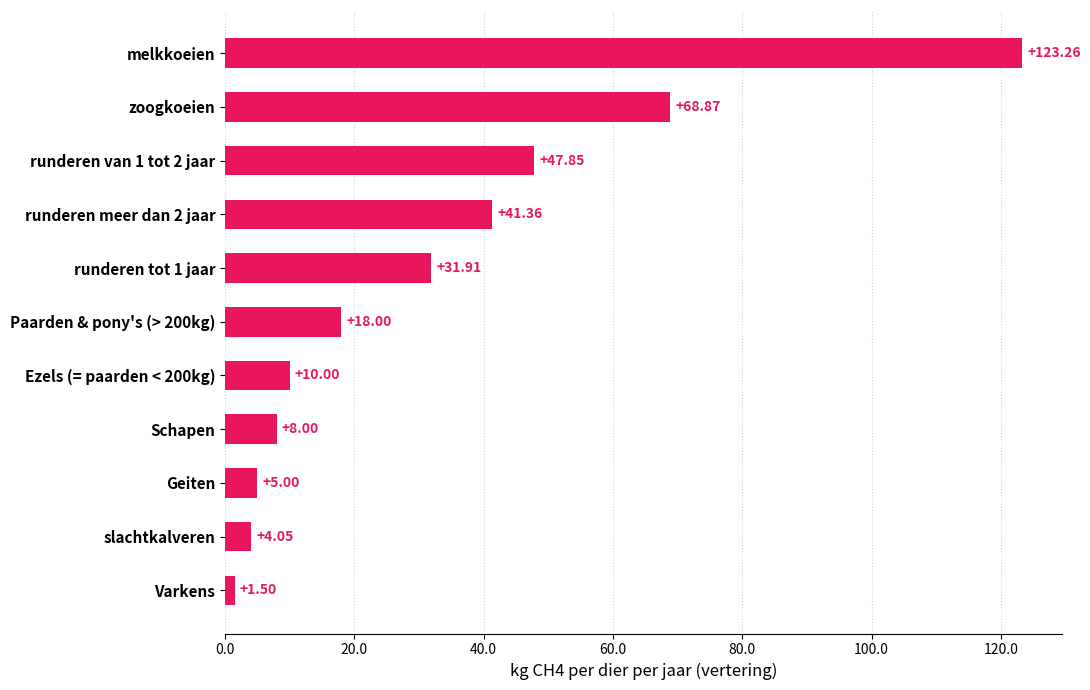

Where is the data nearest to the value 62?

zoogkoeien